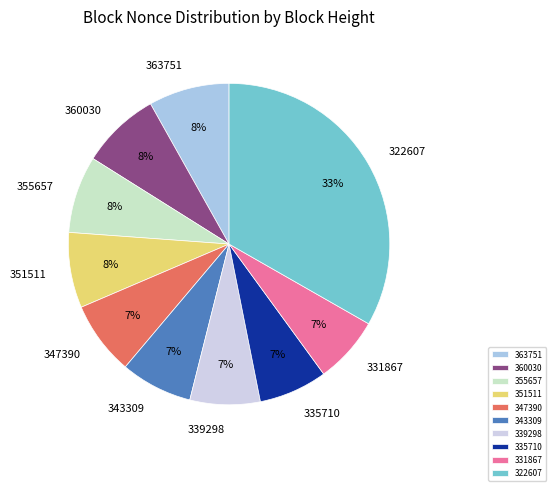

How many slices are in this pie chart?

10